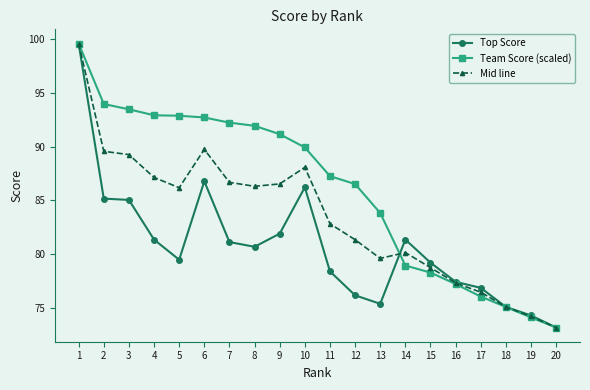

How many lines are shown in the chart?

3